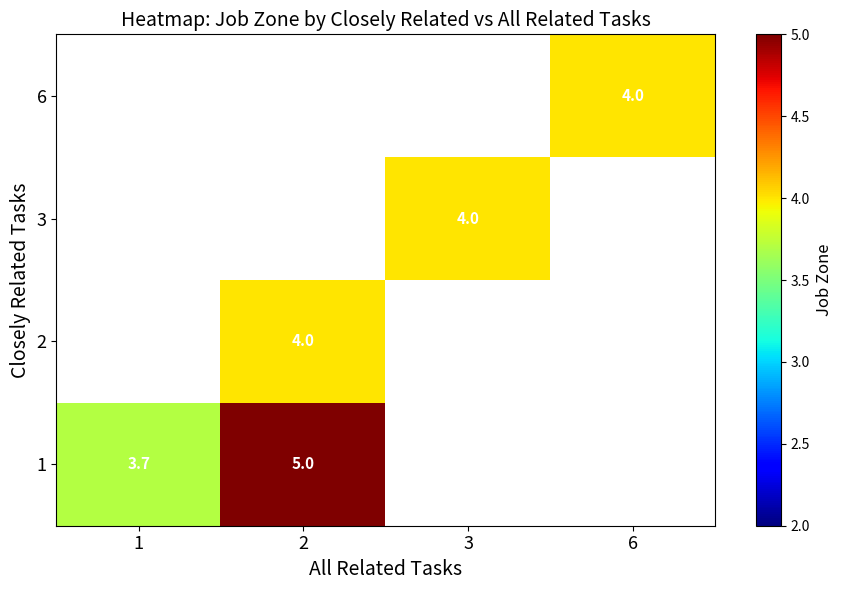

The 6 series shows 1.8 at 6. True or false?

False